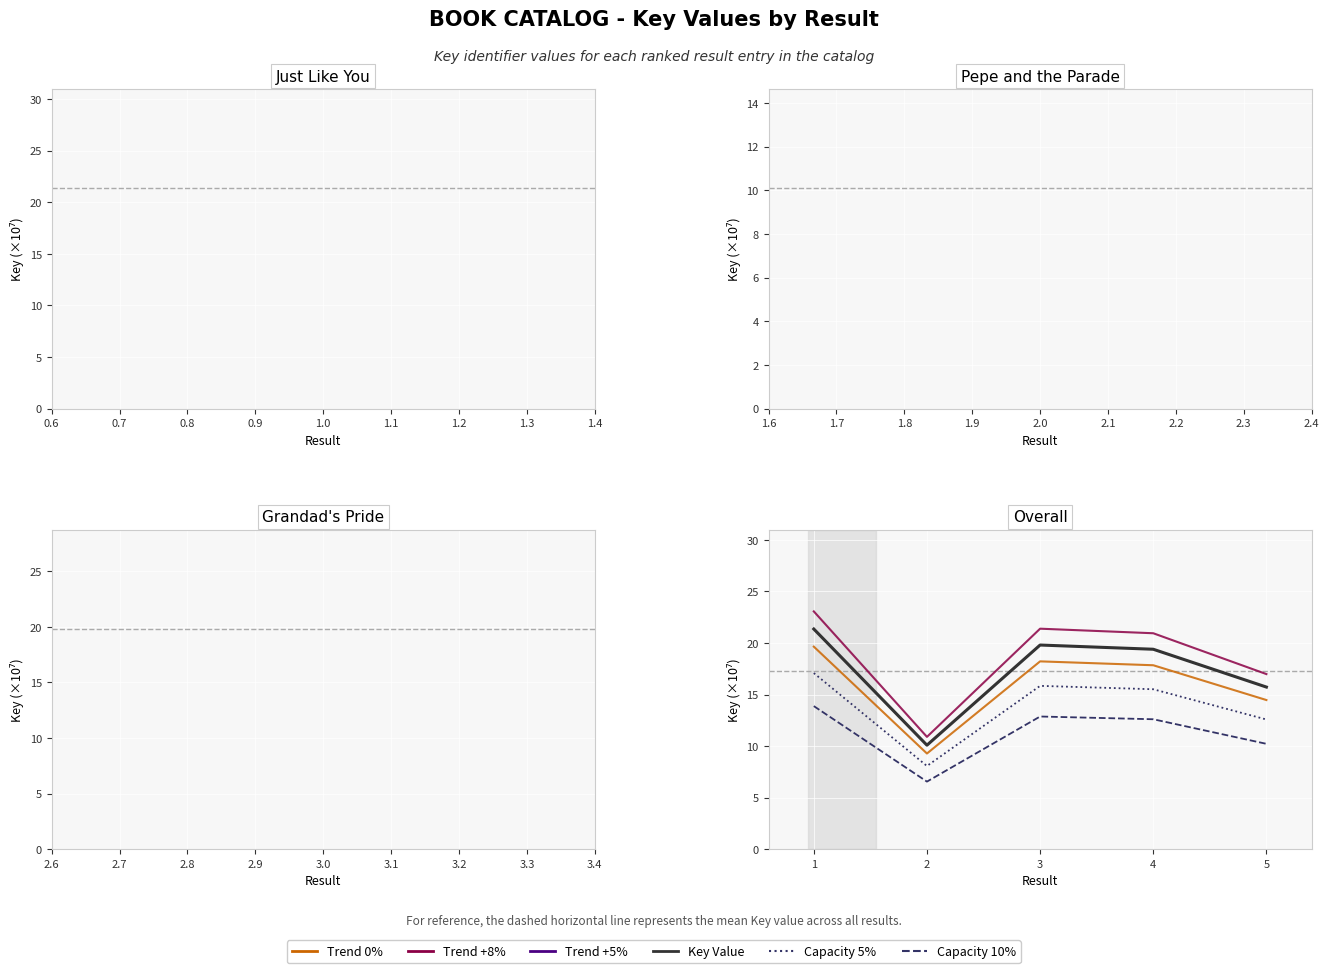

What is the total value across all series at 2?

44.9